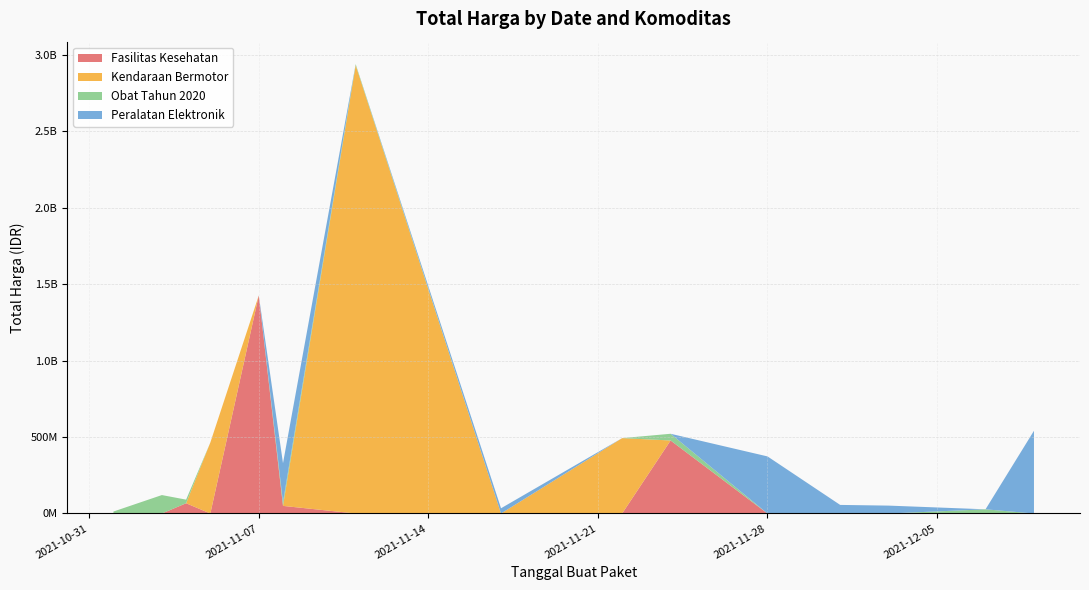

What are all the series names shown in the legend?

Fasilitas Kesehatan, Kendaraan Bermotor, Obat Tahun 2020, Peralatan Elektronik